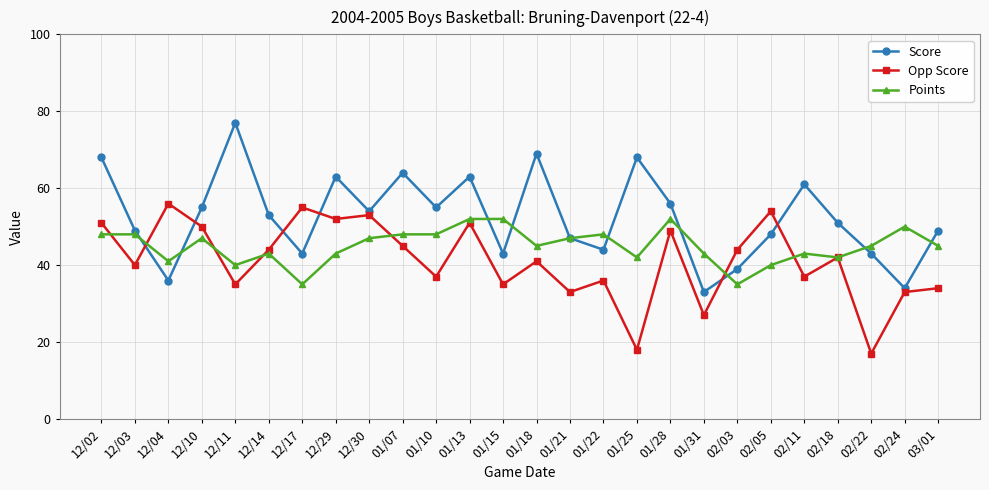

How many data points in Opp Score are less than 42?

13